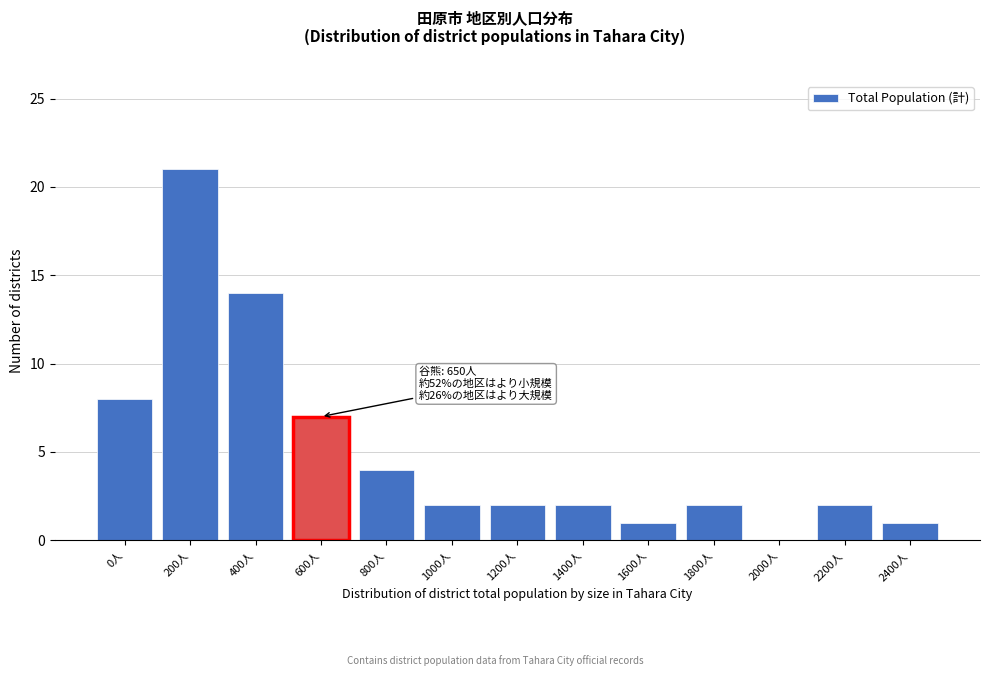

Reading right to left, what are all the values shown in this chart?

2400人=1	2200人=2	2000人=0	1800人=2	1600人=1	1400人=2	1200人=2	1000人=2	800人=4	600人=7	400人=14	200人=21	0人=8